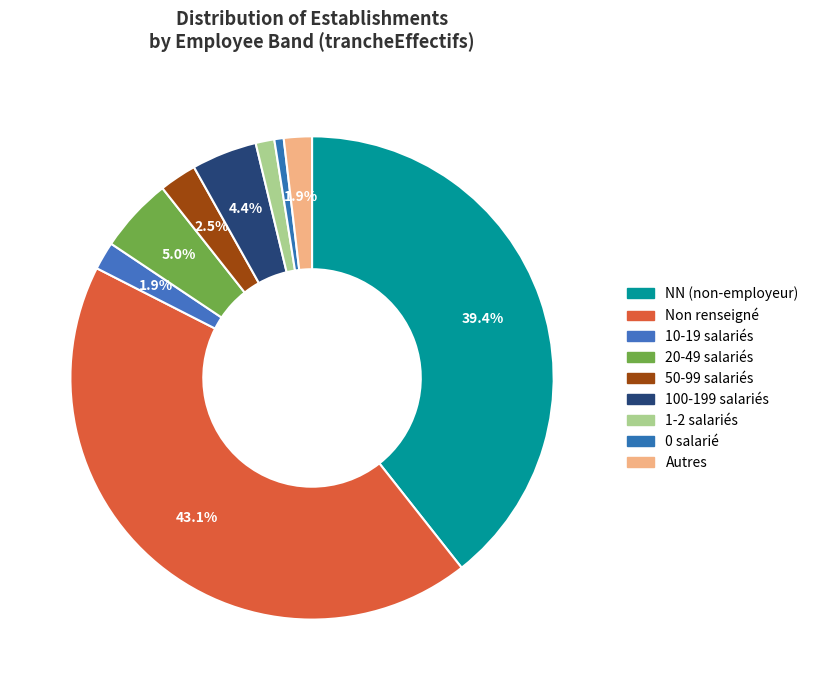

How many slices are in this pie chart?

9